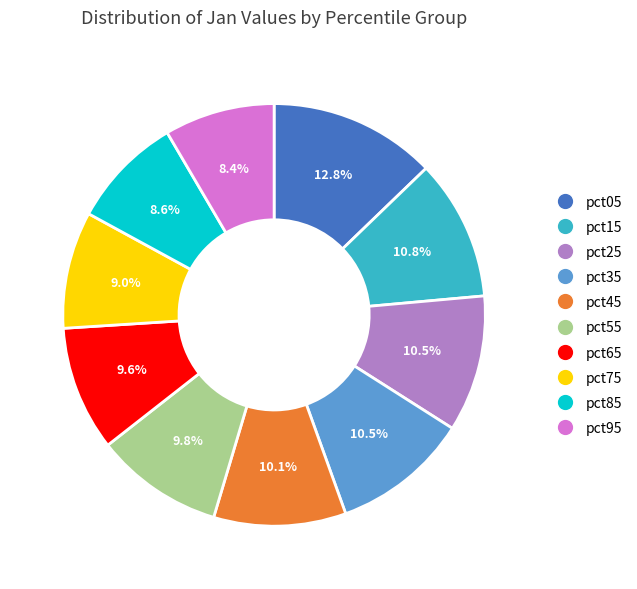

True or false: pct15 accounts for 11% of the total.

True